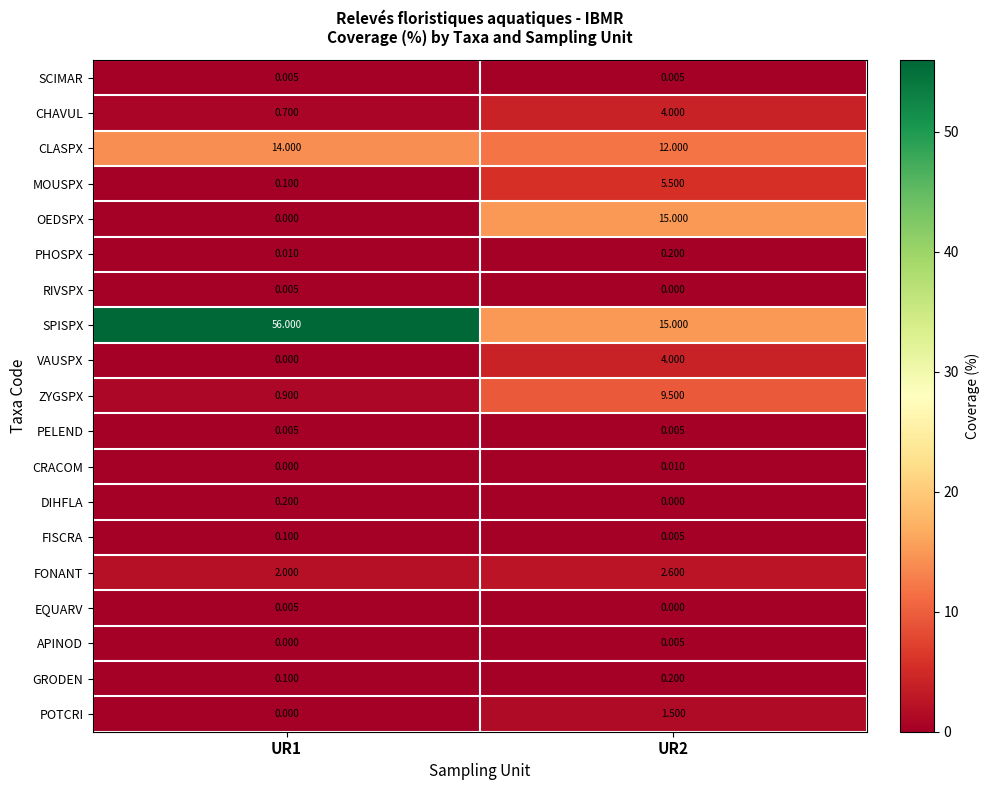

Which series has the largest total across all categories?

SPISPX